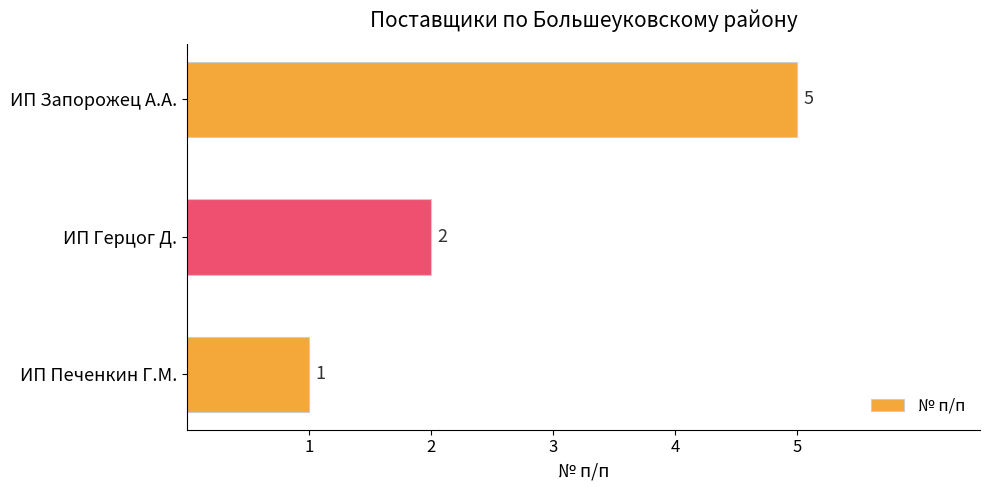

Count the number of categories in the chart.

3